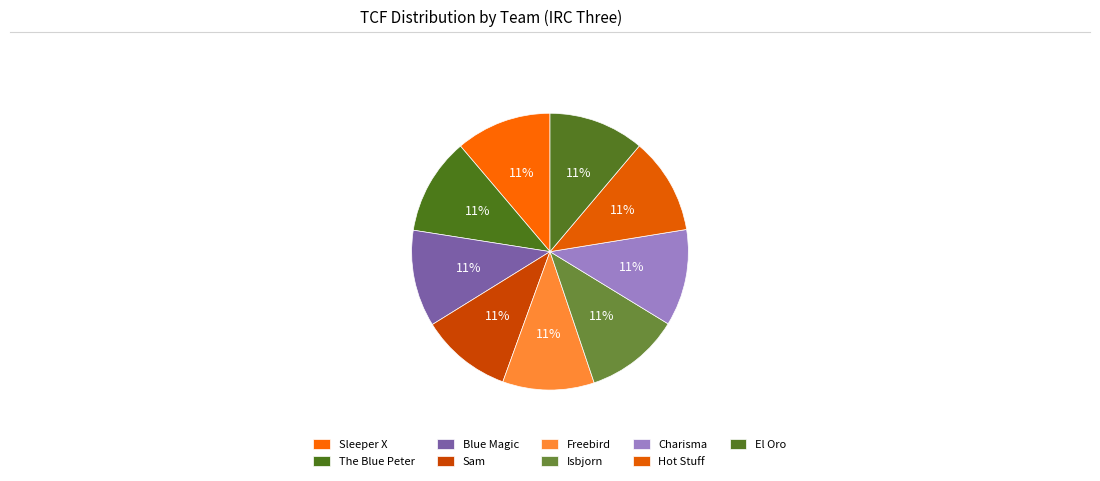

Combined, do Freebird and Hot Stuff account for over 50%?

No